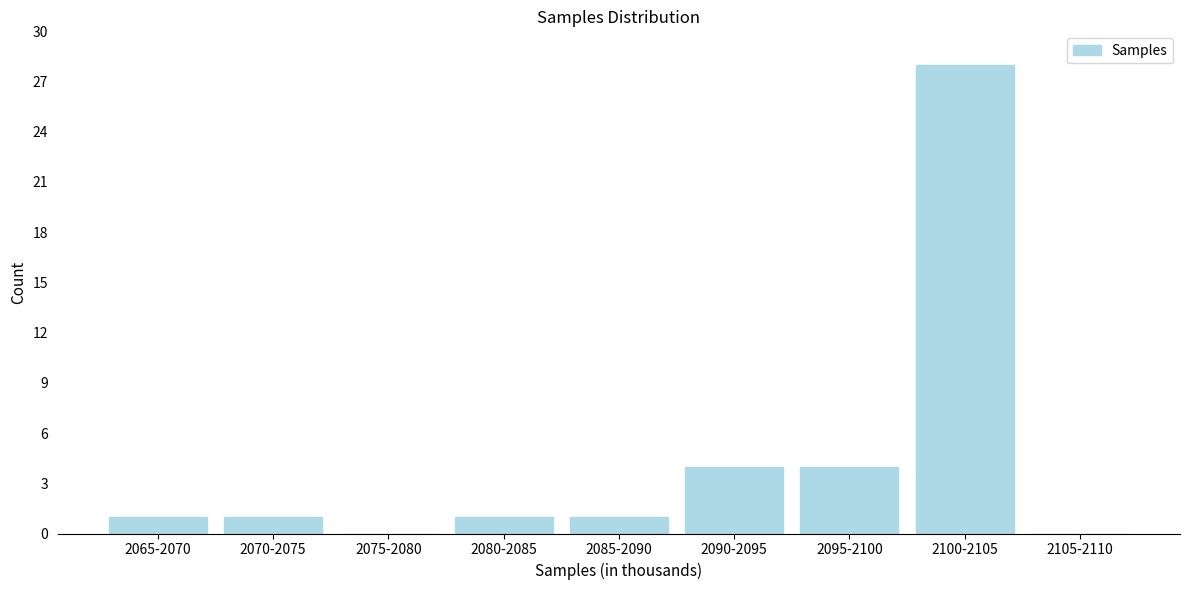

Reading right to left, list all the values displayed in this chart.

2105-2110=0	2100-2105=28	2095-2100=4	2090-2095=4	2085-2090=1	2080-2085=1	2075-2080=0	2070-2075=1	2065-2070=1